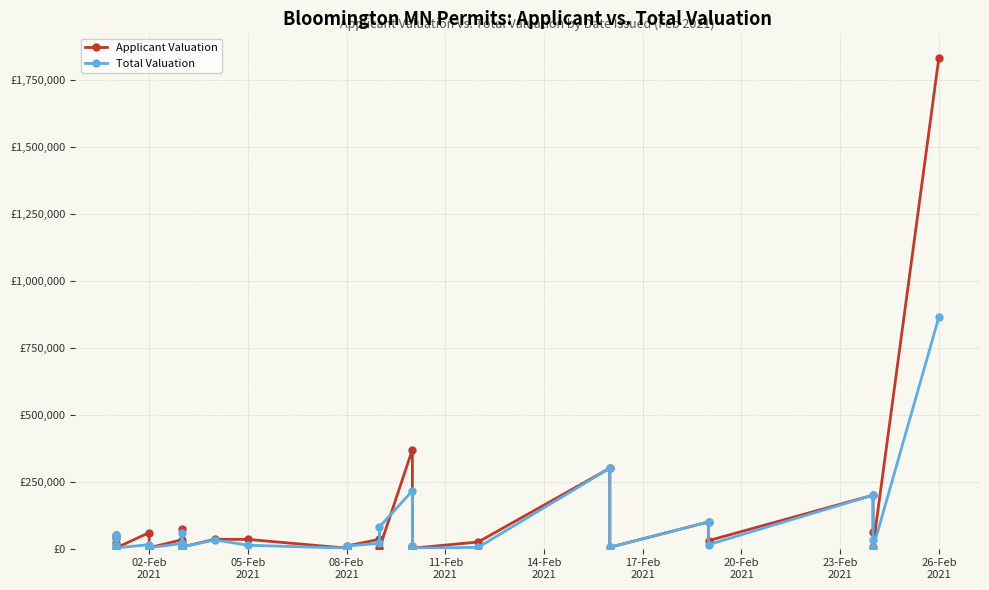

How many series are shown in this chart?

2